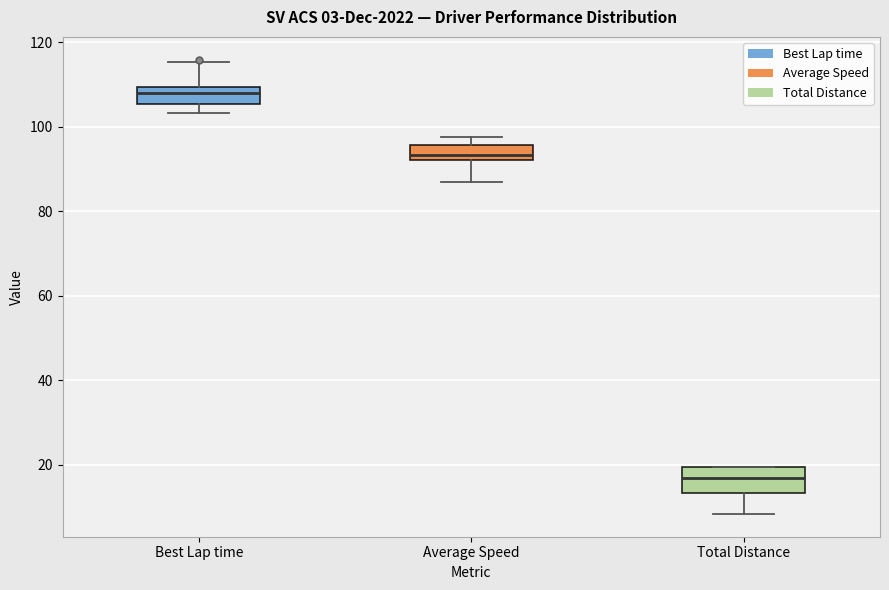

Which box's median line is the lowest?

Total Distance